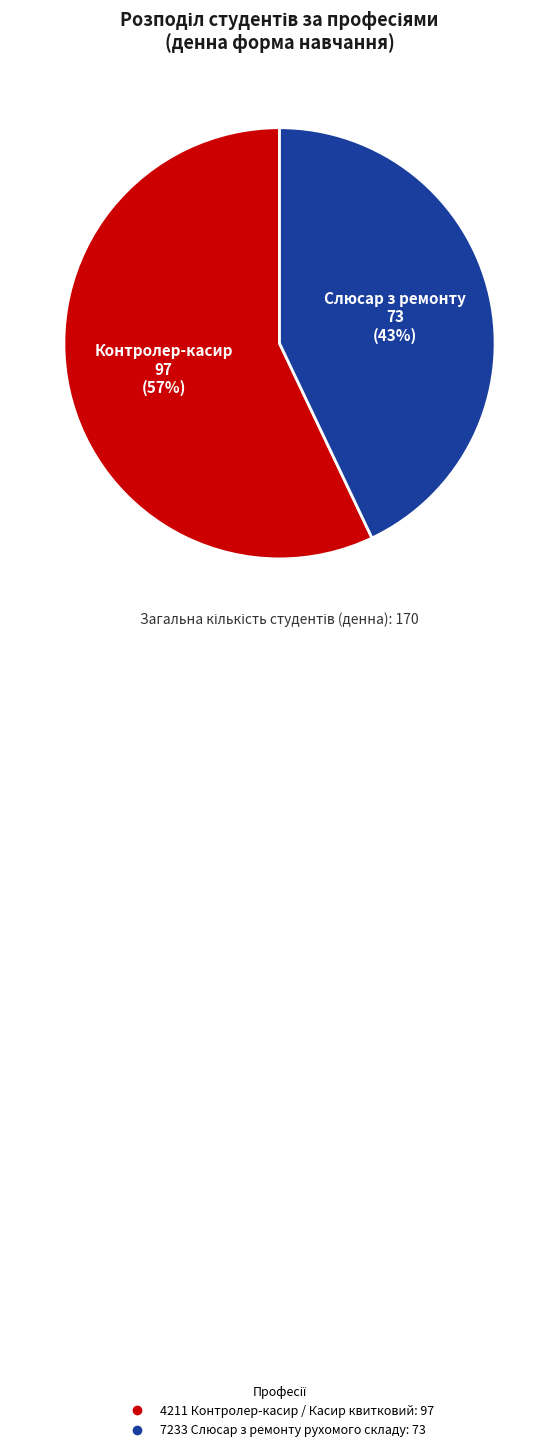

What is the smallest slice in the pie chart?

7233 Слюсар з ремонту рухомого складу